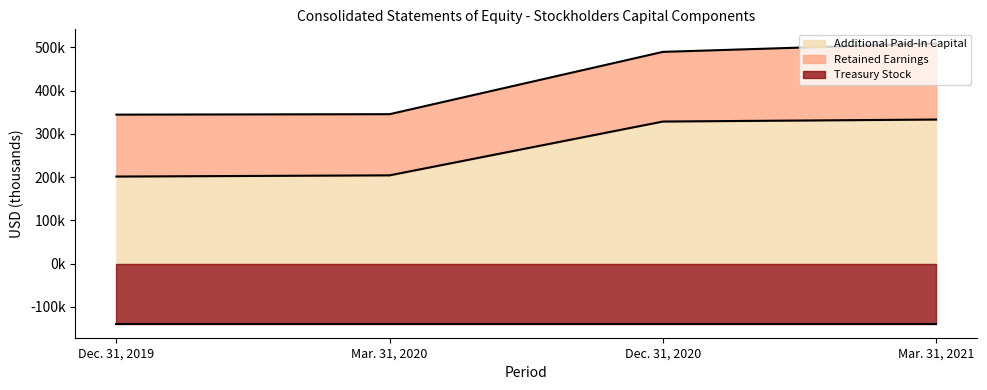

What are all the series names shown in the legend?

Additional Paid-In Capital, Retained Earnings, Treasury Stock